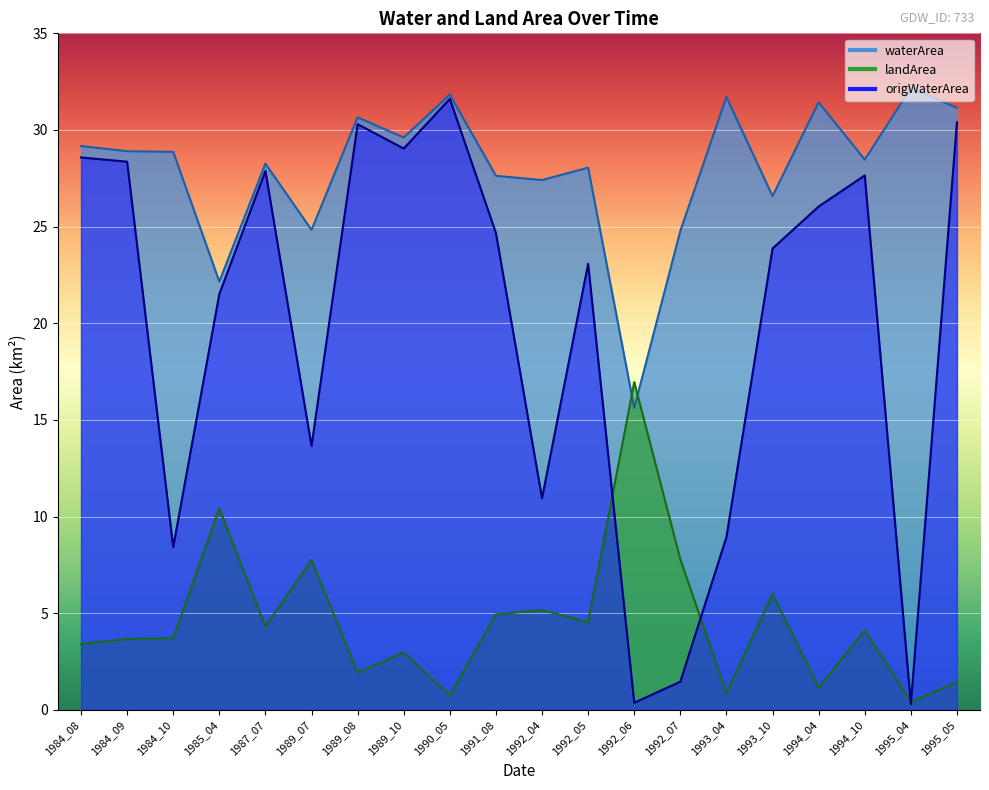

At which label does waterArea reach its minimum?

1992_06